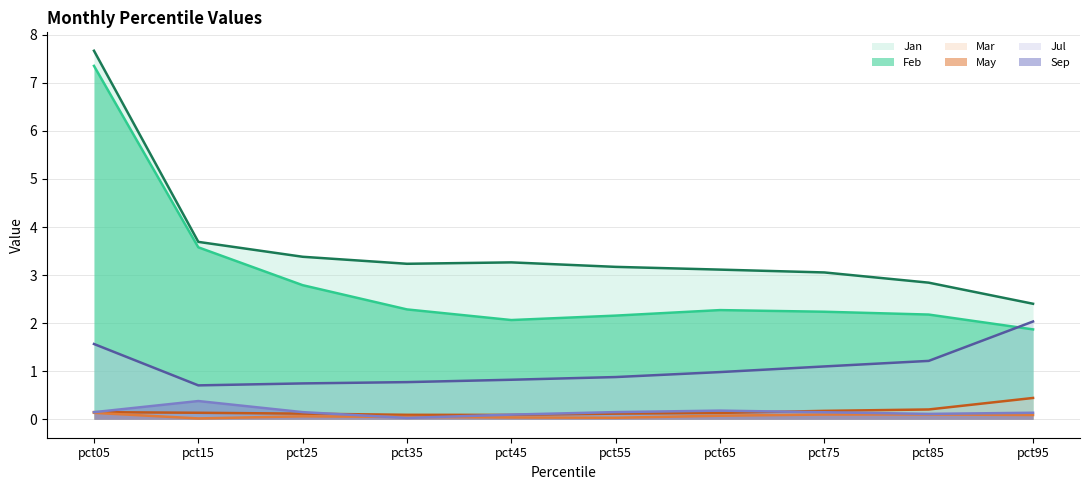

Which category has the highest value across all series?

pct05